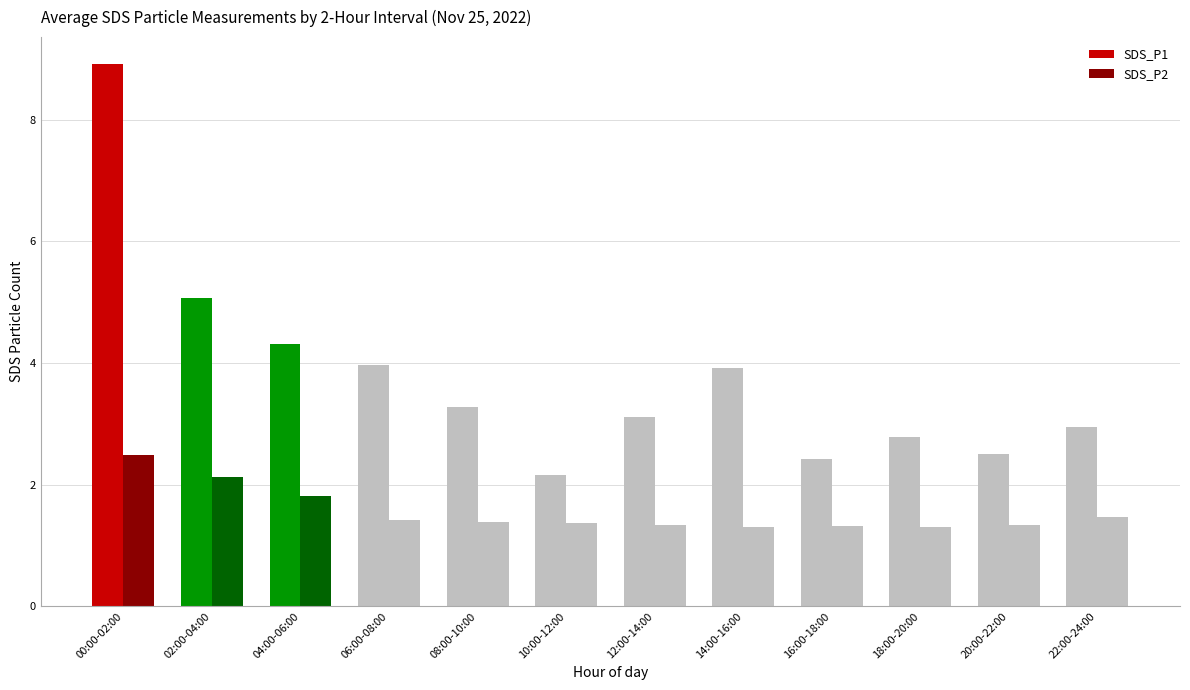

Which series has the largest total across all categories?

SDS_P1